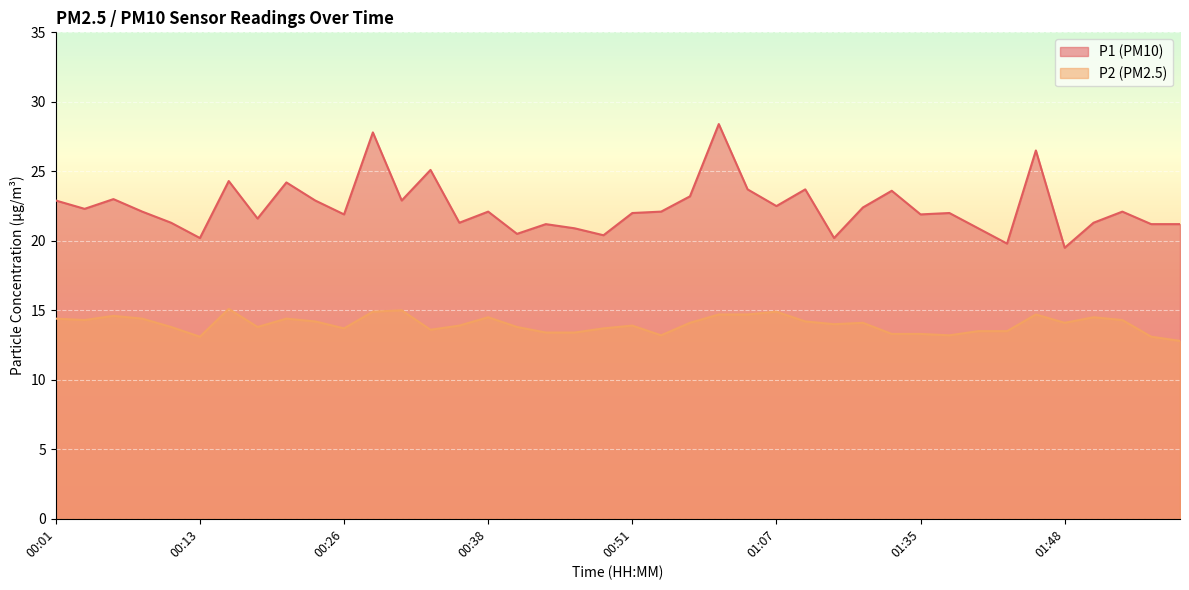

Reading left to right, what are all the values shown in this chart?

P1: 00:01=22.9	00:03=22.3	00:06=23.0	00:08=22.1	00:11=21.3	00:13=20.2	00:16=24.3	00:18=21.6	00:21=24.2	00:24=22.9	00:26=21.9	00:28=27.8	00:31=22.9	00:33=25.1	00:36=21.3	00:38=22.1	00:41=20.5	00:43=21.2	00:46=20.9	00:49=20.4	00:51=22.0	00:56=22.1	00:59=23.2	01:01=28.4	01:04=23.7	01:07=22.5	01:13=23.7	01:18=20.2	01:21=22.4	01:32=23.6	01:35=21.9	01:38=22.0	01:40=20.9	01:43=19.8	01:45=26.5	01:48=19.5	01:50=21.3	01:53=22.1	01:55=21.2	01:58=21.2
P2: 00:01=14.4	00:03=14.3	00:06=14.6	00:08=14.4	00:11=13.8	00:13=13.1	00:16=15.1	00:18=13.8	00:21=14.4	00:24=14.2	00:26=13.7	00:28=14.9	00:31=15.0	00:33=13.6	00:36=13.9	00:38=14.5	00:41=13.8	00:43=13.4	00:46=13.4	00:49=13.7	00:51=13.9	00:56=13.2	00:59=14.1	01:01=14.7	01:04=14.7	01:07=14.9	01:13=14.2	01:18=14.0	01:21=14.1	01:32=13.3	01:35=13.3	01:38=13.2	01:40=13.5	01:43=13.5	01:45=14.7	01:48=14.1	01:50=14.5	01:53=14.3	01:55=13.1	01:58=12.8